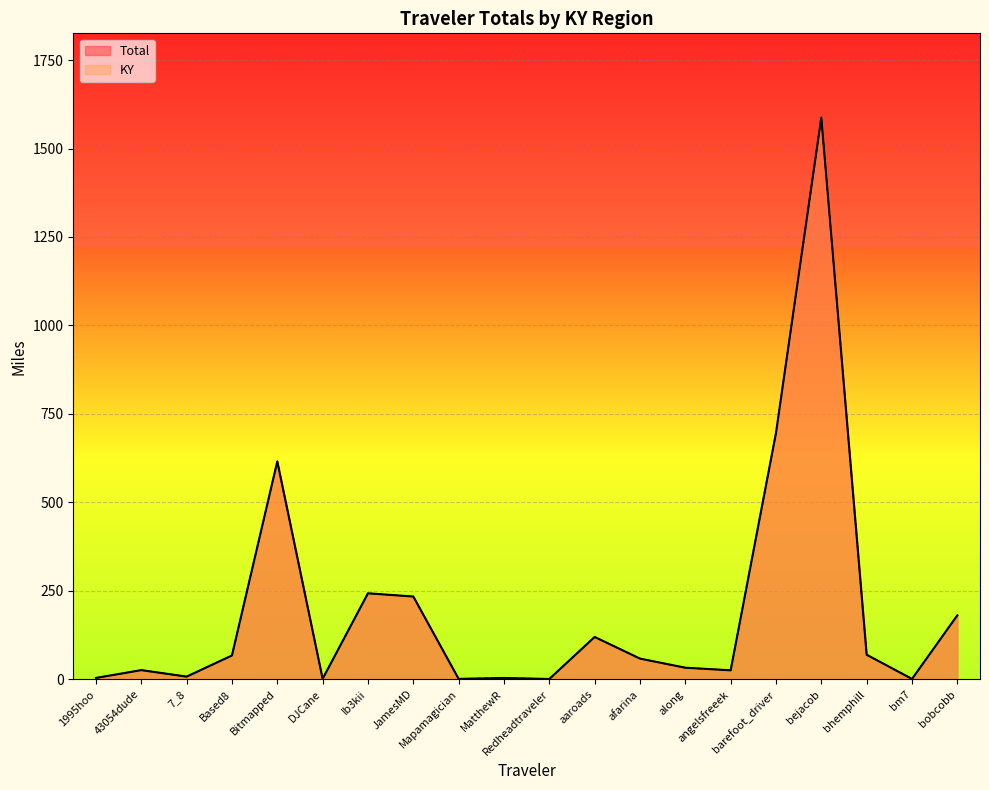

Reading right to left, list all the values displayed in this chart.

Total: bobcobb=180.8	bm7=1.1	bhemphill=69.5	bejacob=1587.4	barefoot_driver=696.2	angelsfreeek=25.4	along=32.8	afarina=58.5	aaroads=119.7	Redheadtraveler=0.9	MatthewR=3.8	Mapamagician=1.2	JamesMD=234.0	Ib3kii=243.0	DJCane=1.4	Bitmapped=615.8	Based8=67.4	7_8=7.6	43054dude=26.0	1995hoo=3.9
KY: bobcobb=180.8	bm7=1.1	bhemphill=69.5	bejacob=1587.4	barefoot_driver=696.2	angelsfreeek=25.4	along=32.8	afarina=58.5	aaroads=119.7	Redheadtraveler=0.9	MatthewR=3.8	Mapamagician=1.2	JamesMD=234.0	Ib3kii=243.0	DJCane=1.4	Bitmapped=615.8	Based8=67.4	7_8=7.6	43054dude=26.0	1995hoo=3.9